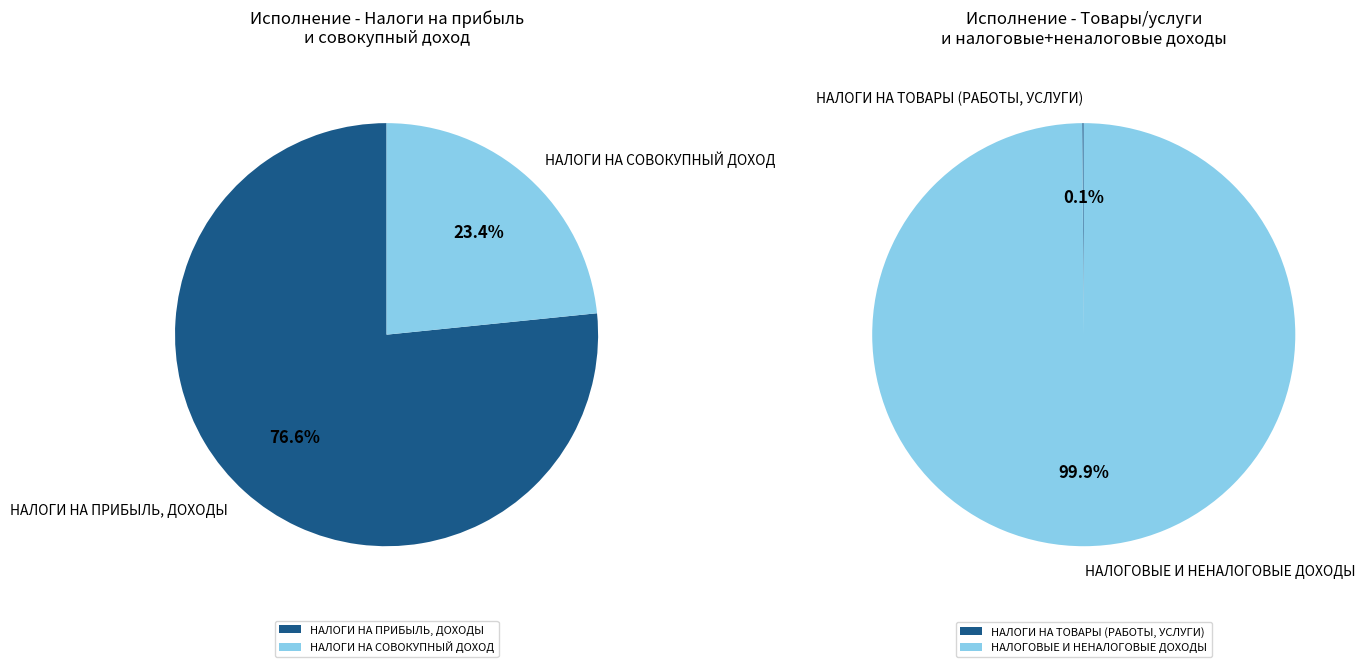

Is the sum of НАЛОГОВЫЕ И НЕНАЛОГОВЫЕ ДОХОДЫ and НАЛОГИ НА ТОВАРЫ (РАБОТЫ, УСЛУГИ) greater than half?

Yes